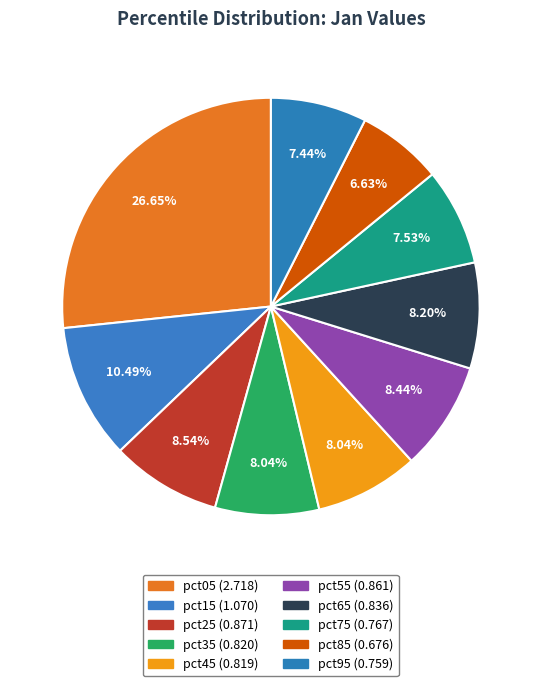

Do pct95 and pct55 together represent more than half of the pie?

No